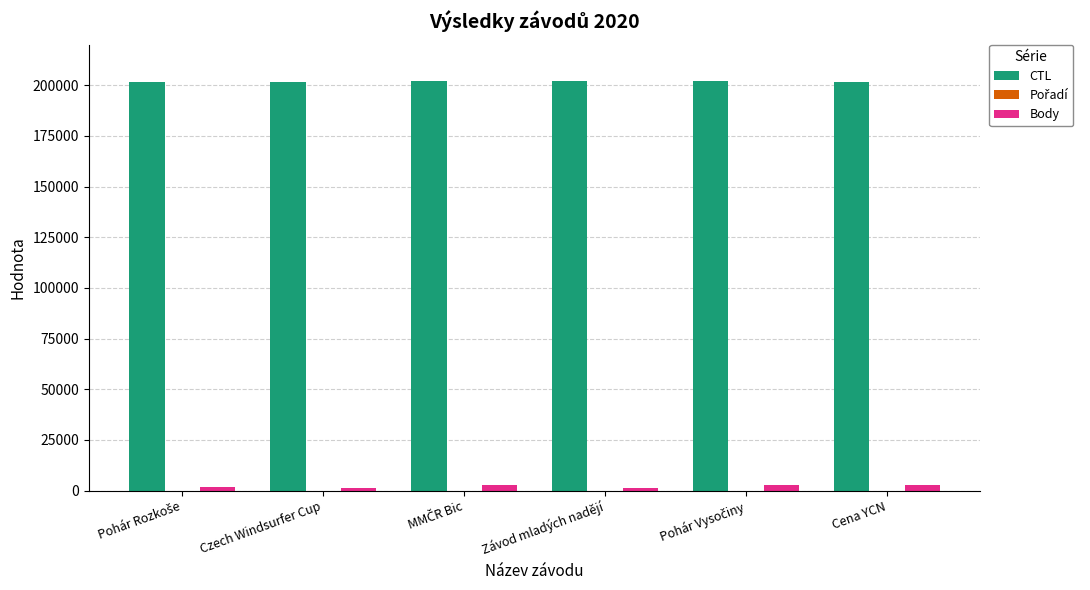

How many distinct data groups are displayed?

3